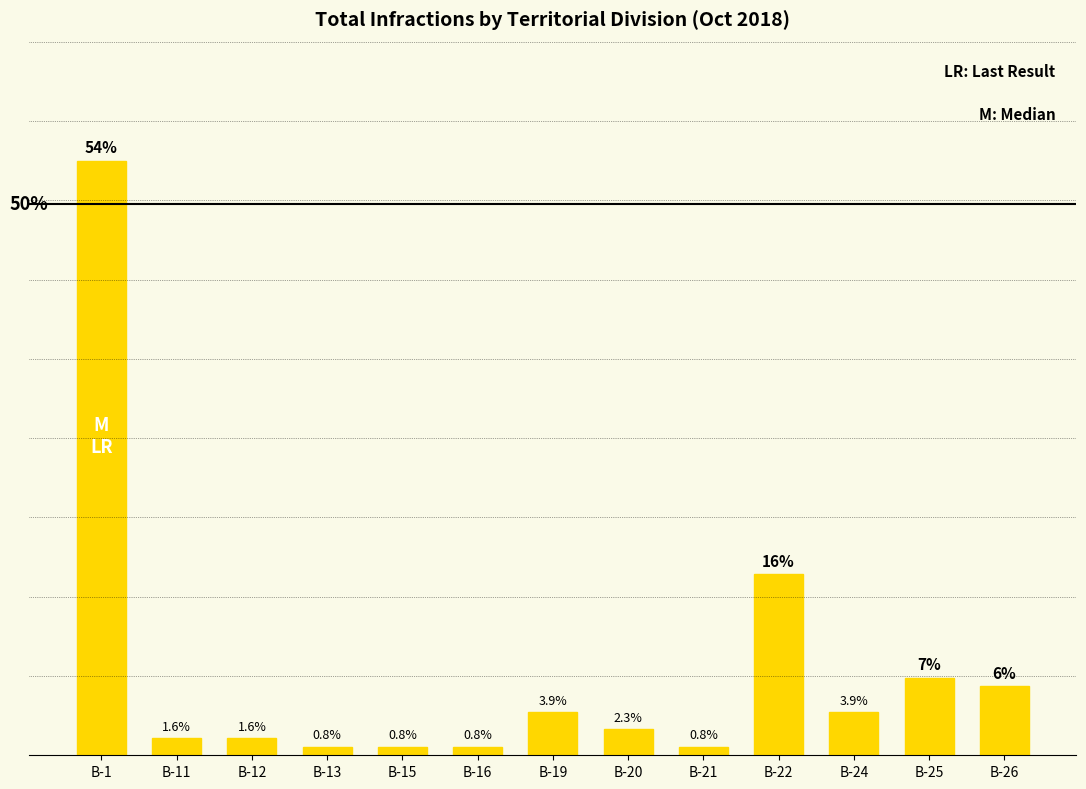

Where does the data first go above 2?

B-1